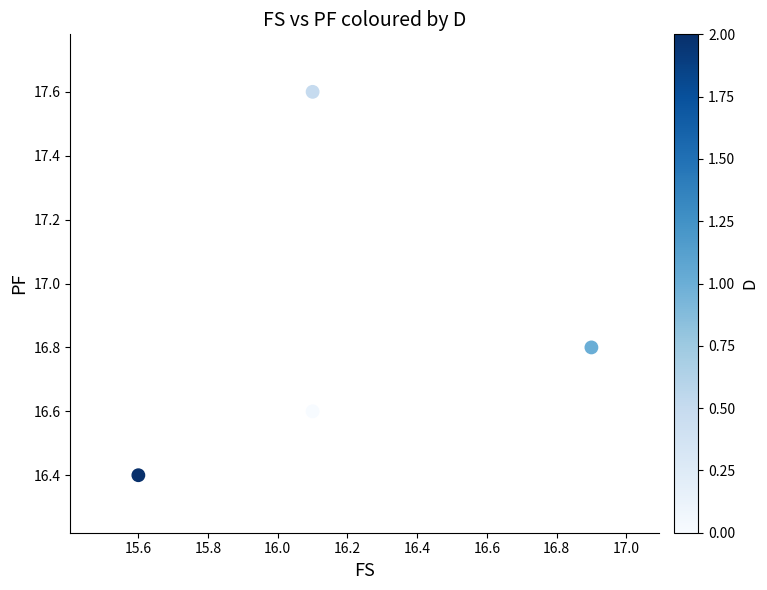

What is the range of X values (max minus min)?

1.3